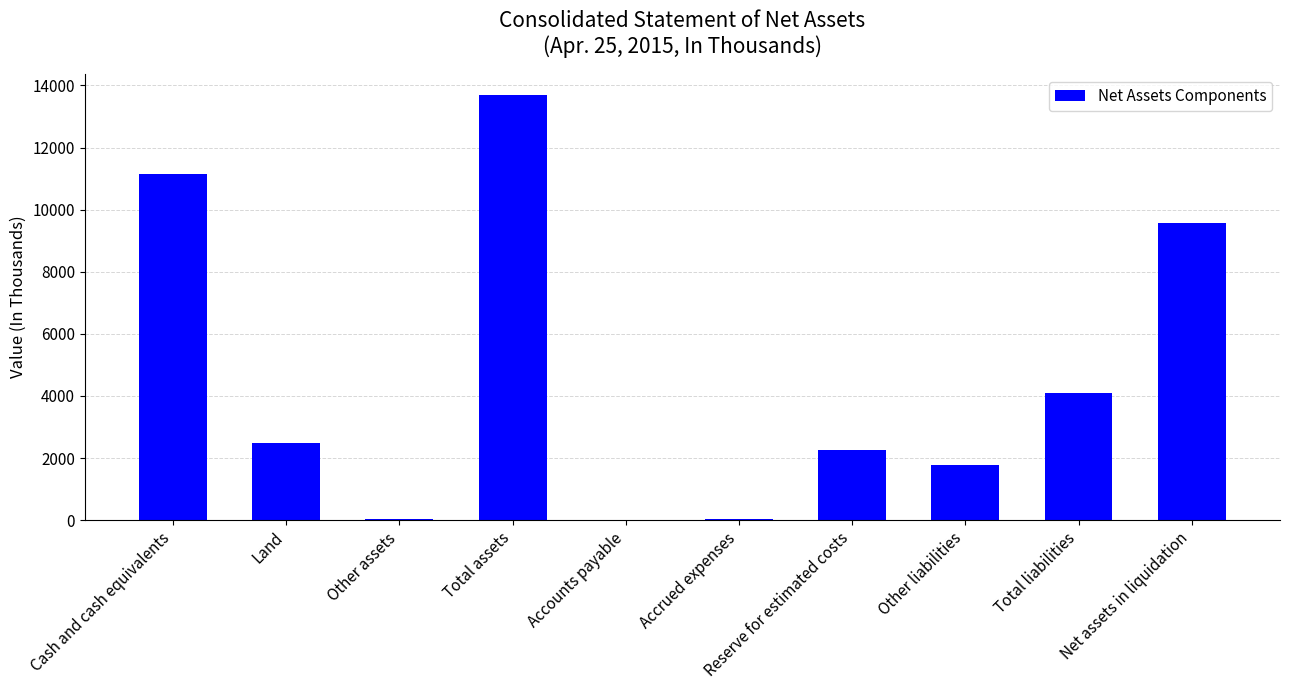

At which label does the data first exceed 2500?

Cash and cash equivalents